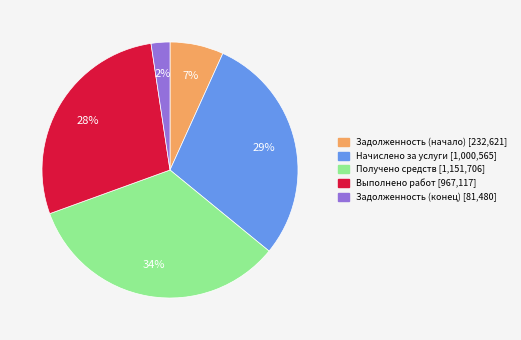

Is there a majority slice in this chart?

No